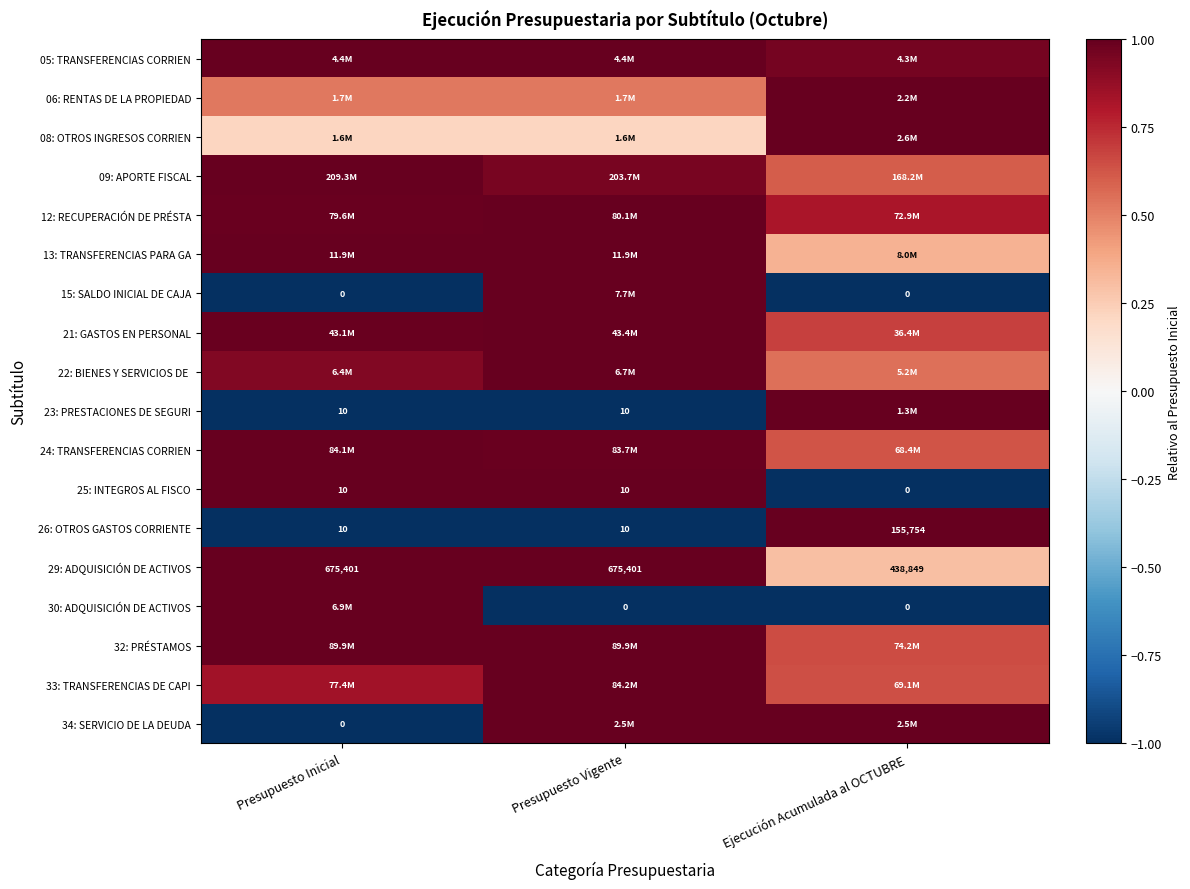

Which category has the lowest value across all series?

Presupuesto Inicial